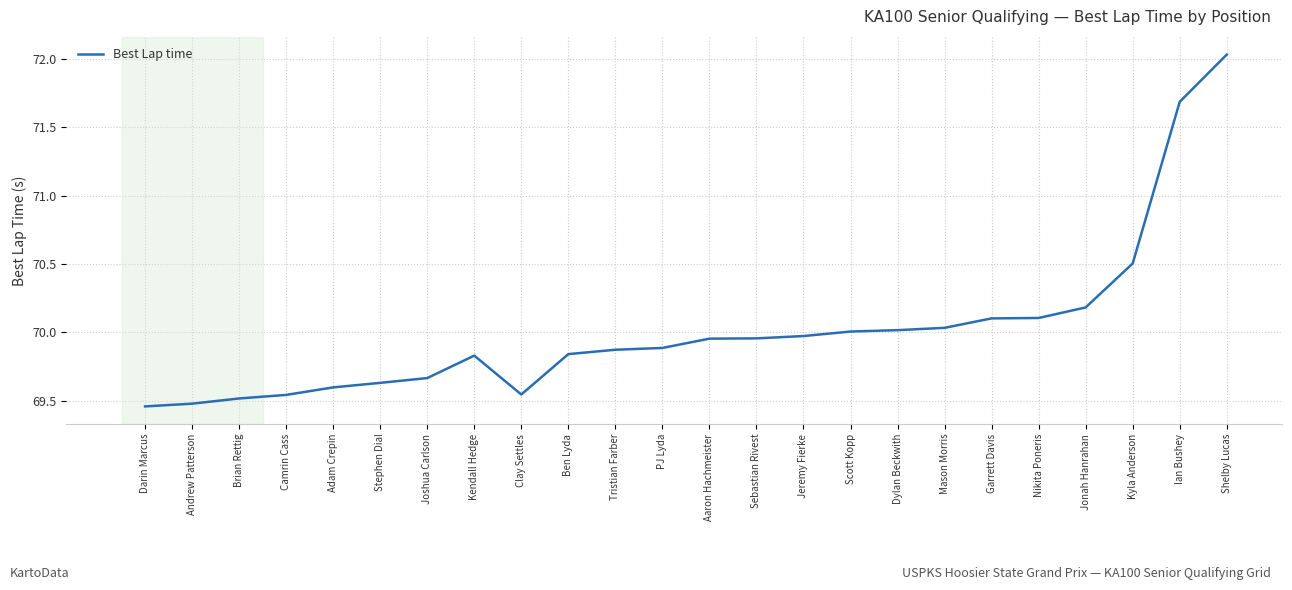

Between Mason Morris and Adam Crepin, which is larger?

Mason Morris